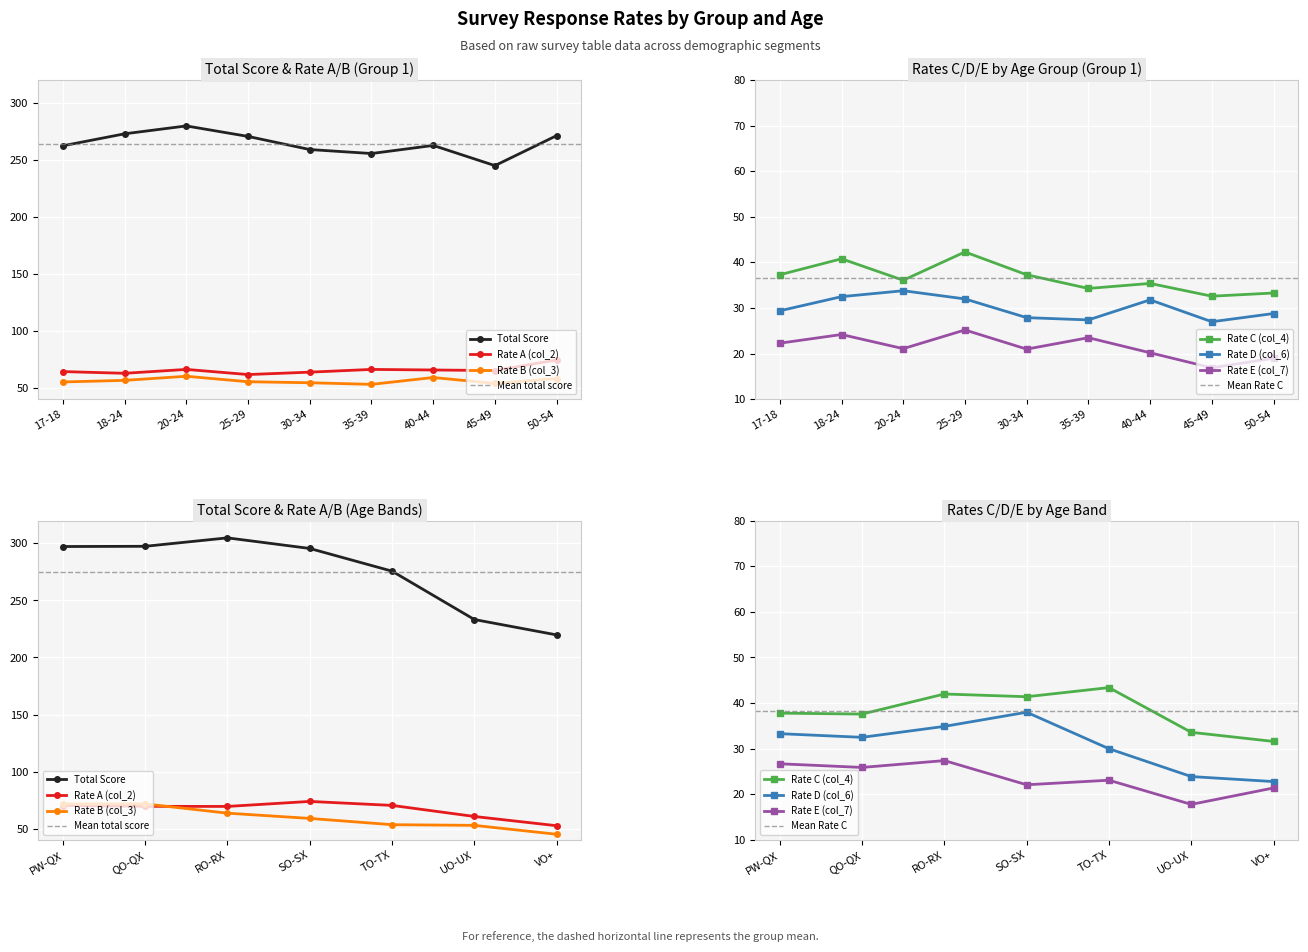

How many lines are shown in the chart?

6